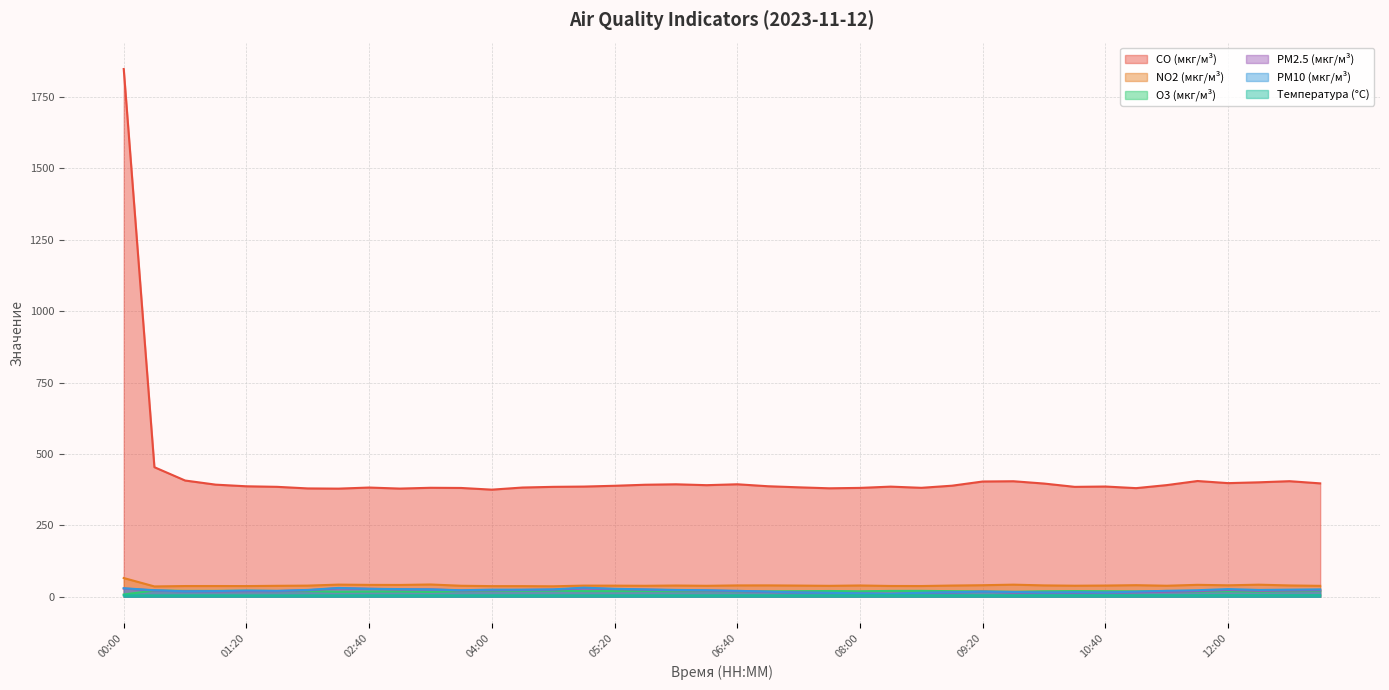

Between 08:40 and 09:20, which series saw the biggest shift?

CO (мкг/м³)